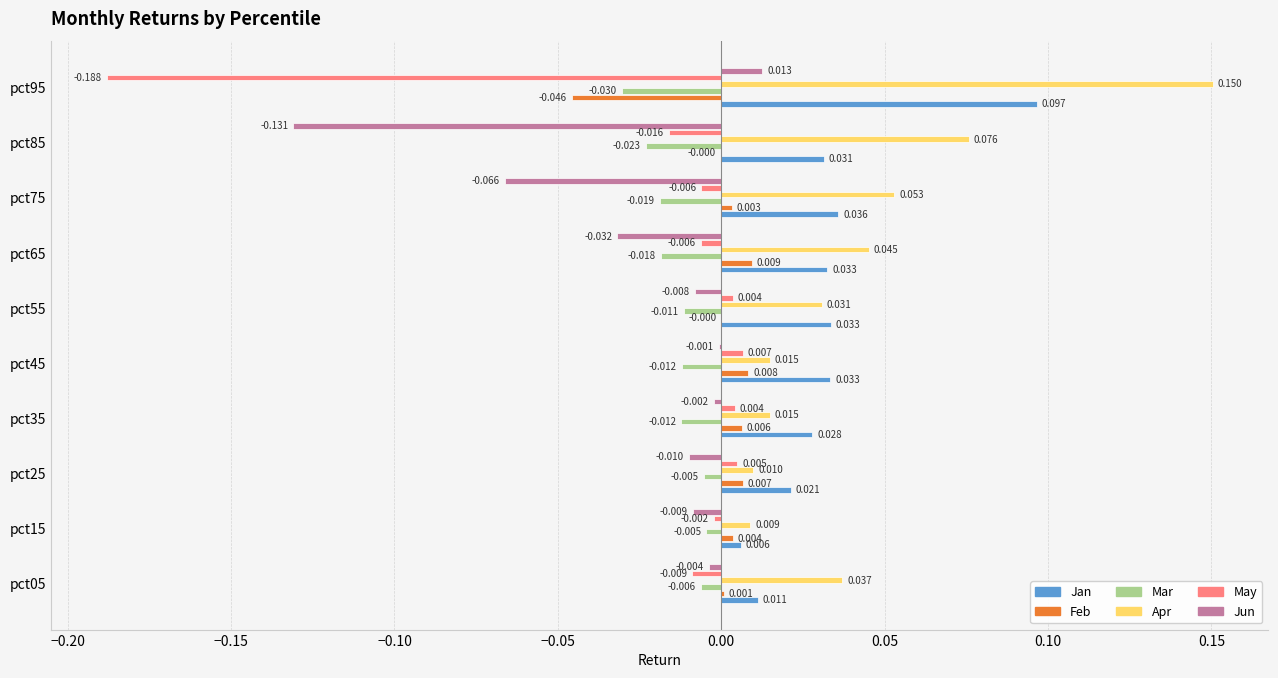

How many positive values does the Feb series have?

7